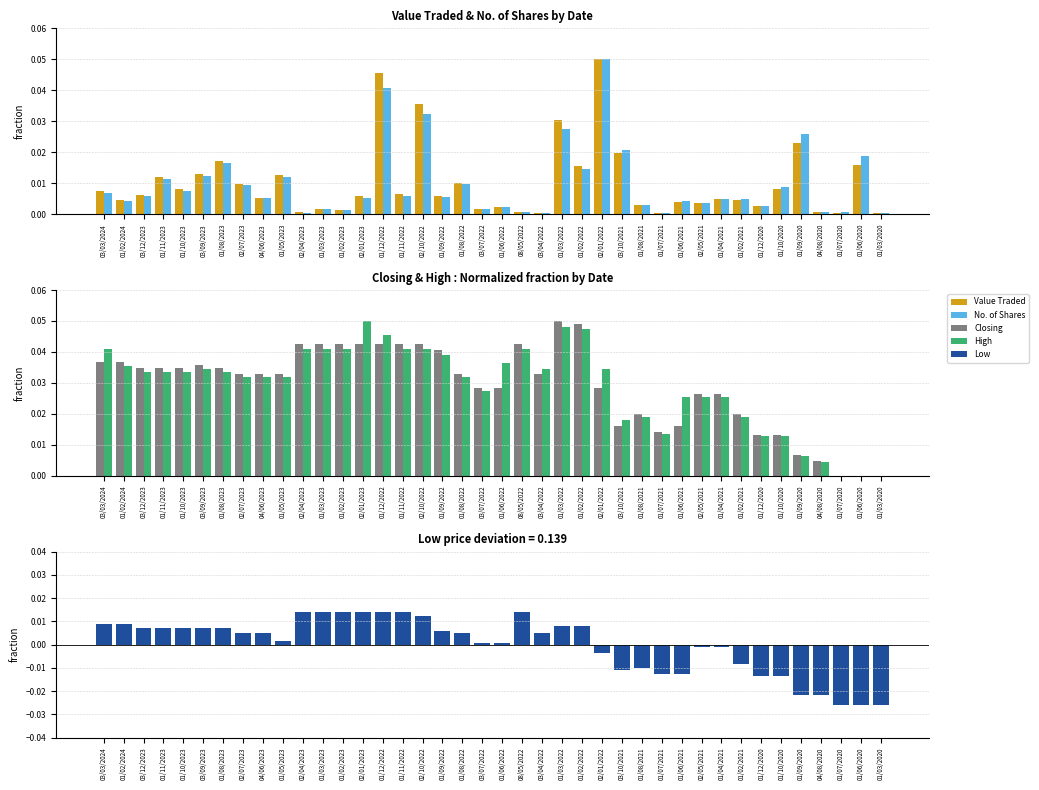

At 01/06/2020, list the series in order from largest to smallest.

No. of Shares, Value Traded, Closing, High, Low